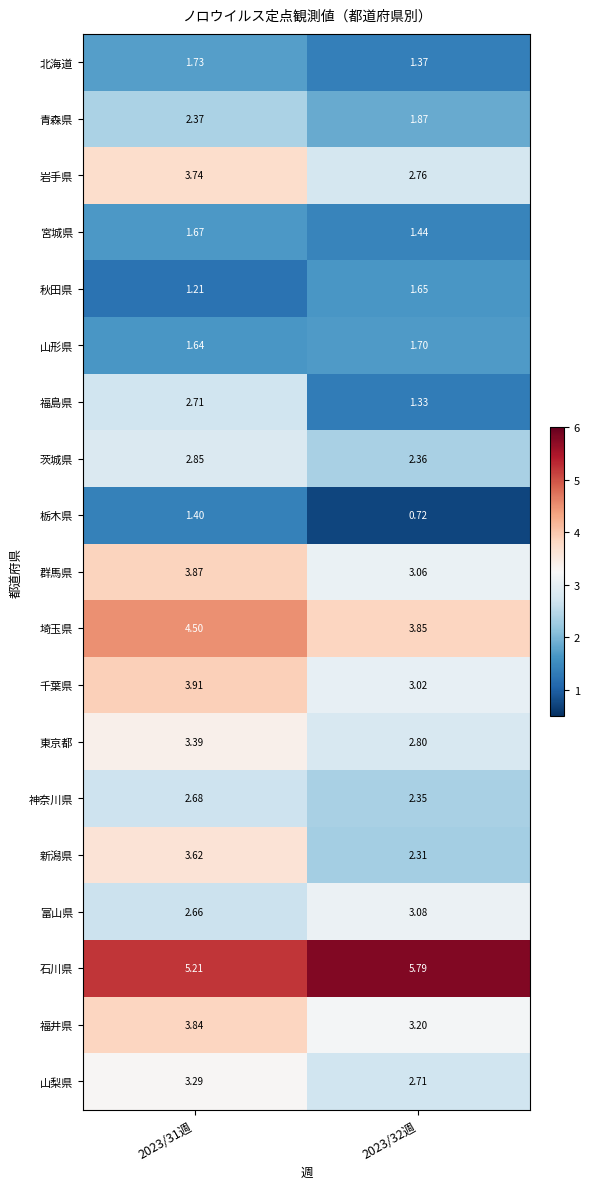

What is the greatest value displayed?

5.8